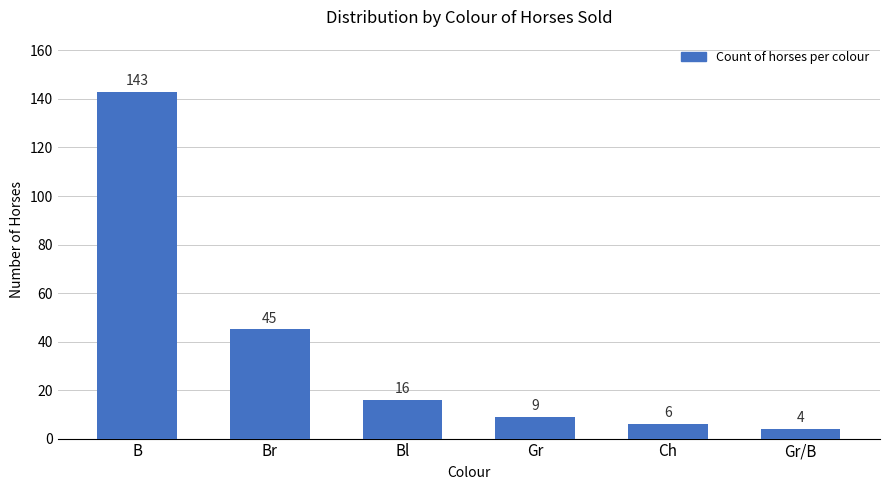

What is the value of the 3rd bar from the left?

16